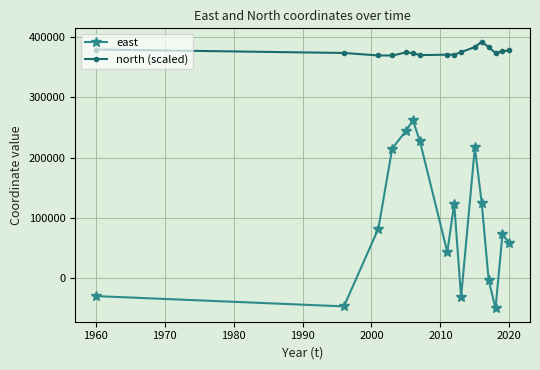

In east, how many points are lower than both neighbors (excluding endpoints)?

4